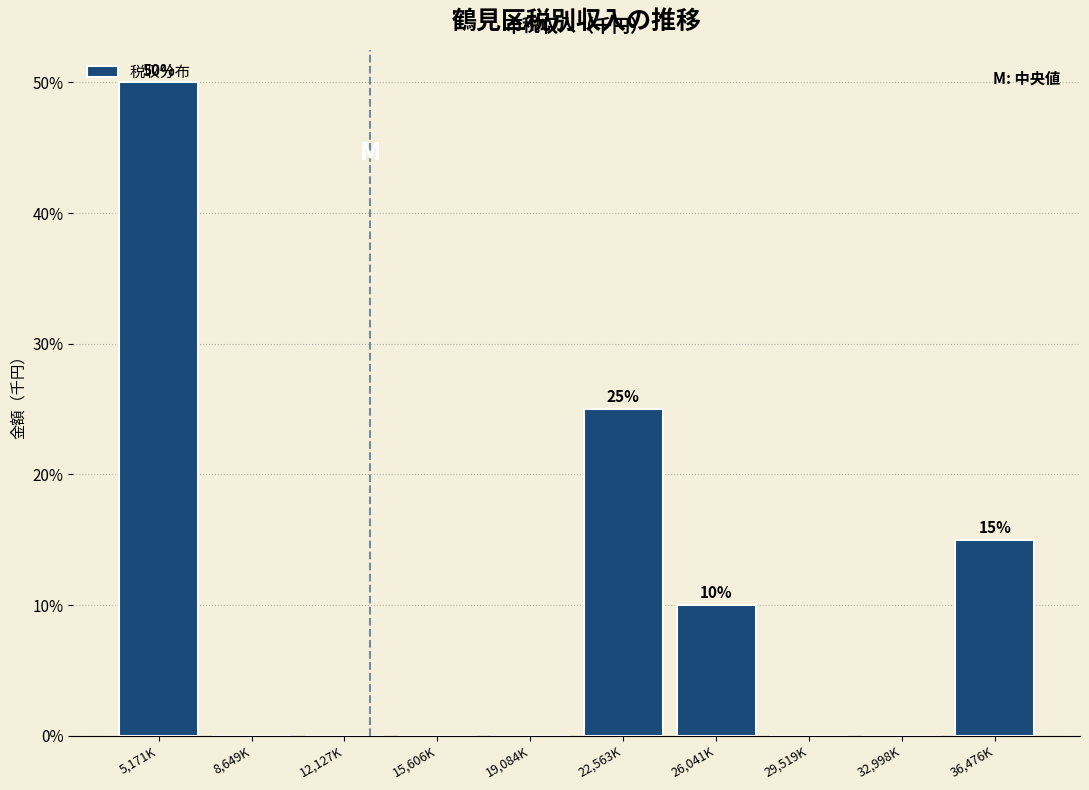

What is the sum of all values?

100